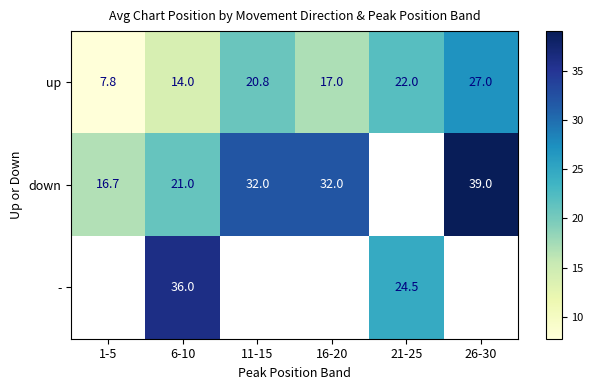

Which has a higher value, 26-30 or 16-20?

26-30